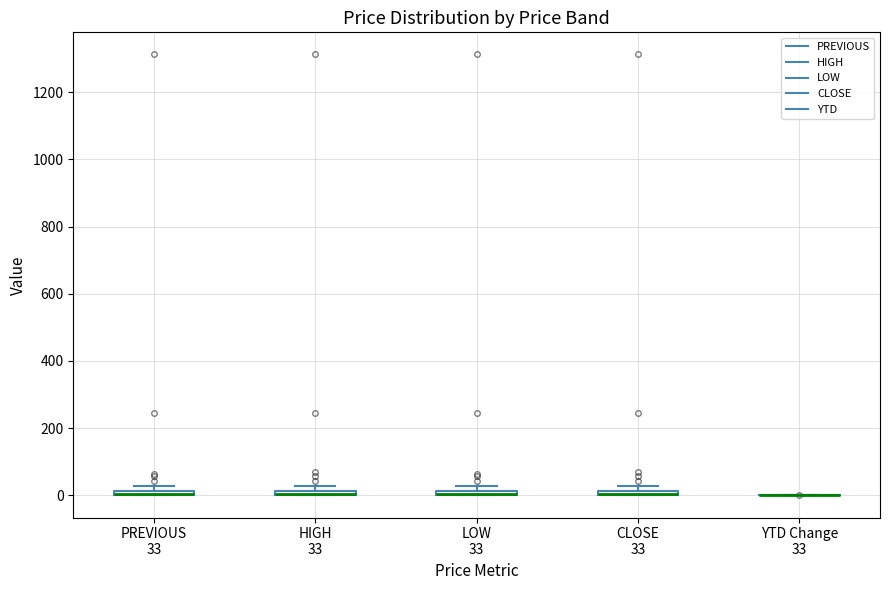

Where is the lower edge of the box for HIGH 33 on the y-axis? The values are not printed on the chart, so give them approximately, as read against the axis.

0